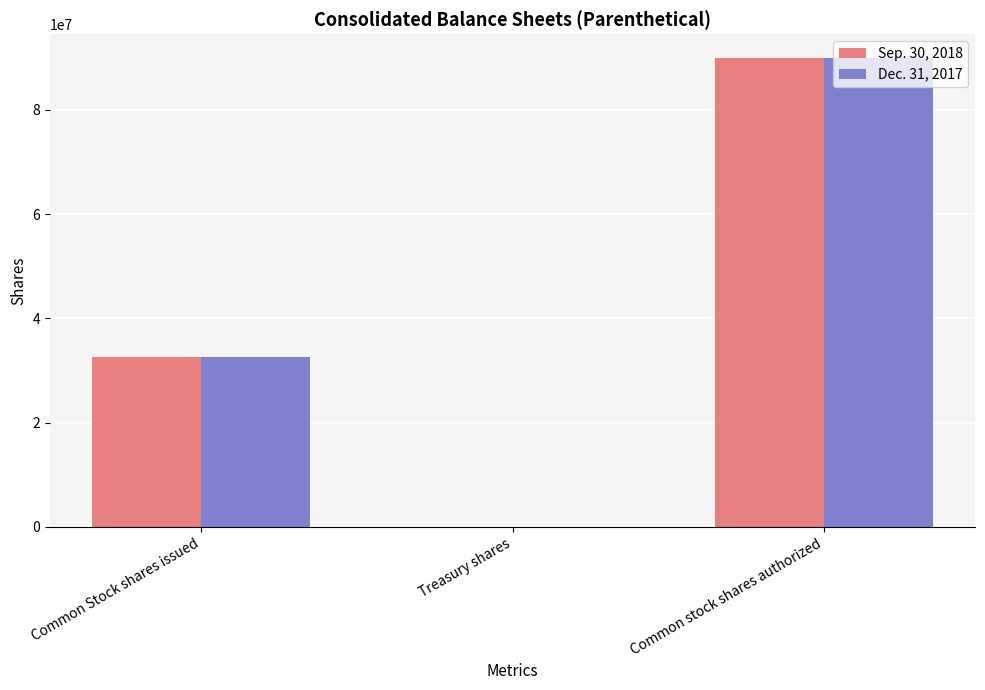

Is it true that Sep. 30, 2018 equals 90000000 at Common stock shares authorized?

True